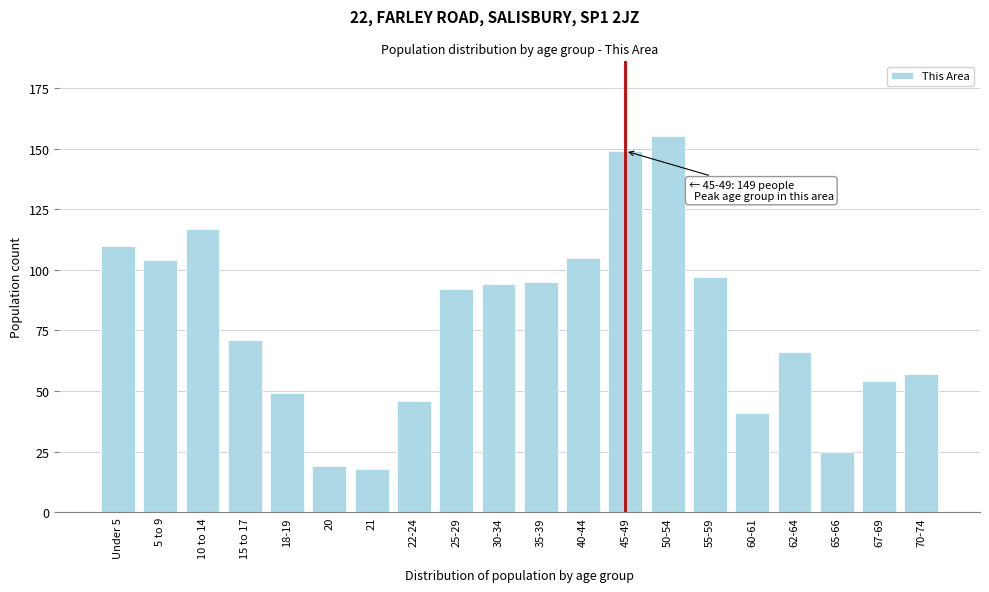

Reading left to right, list all the values displayed in this chart.

Under 5=110	5 to 9=104	10 to 14=117	15 to 17=71	18-19=49	20=19	21=18	22-24=46	25-29=92	30-34=94	35-39=95	40-44=105	45-49=149	50-54=155	55-59=97	60-61=41	62-64=66	65-66=25	67-69=54	70-74=57